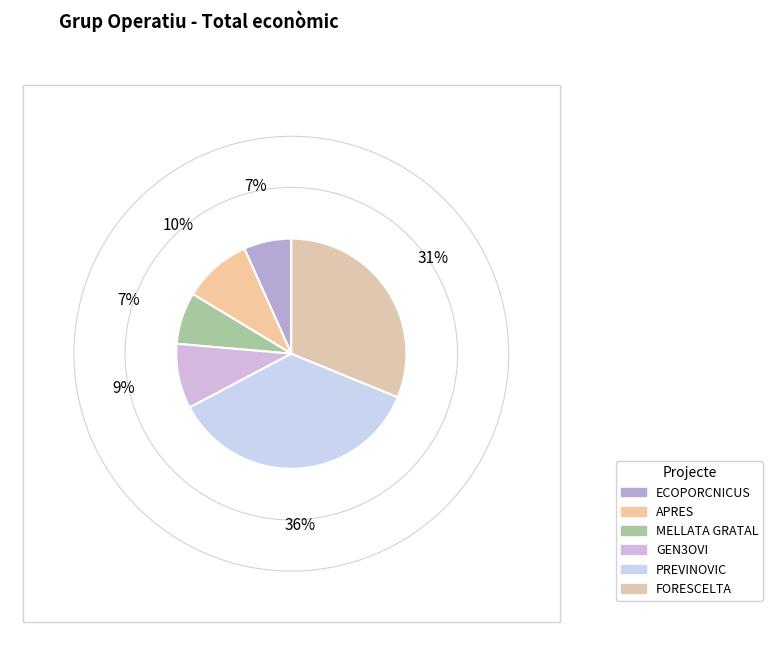

How many segments does this pie chart have?

6